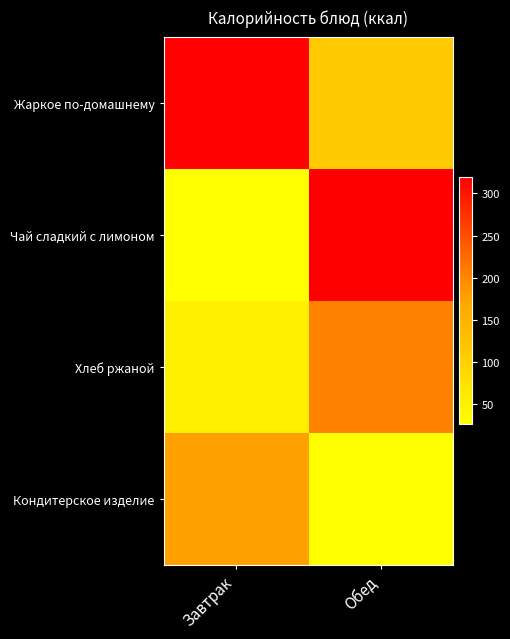

At how many categories does at least one series exceed 143?

2